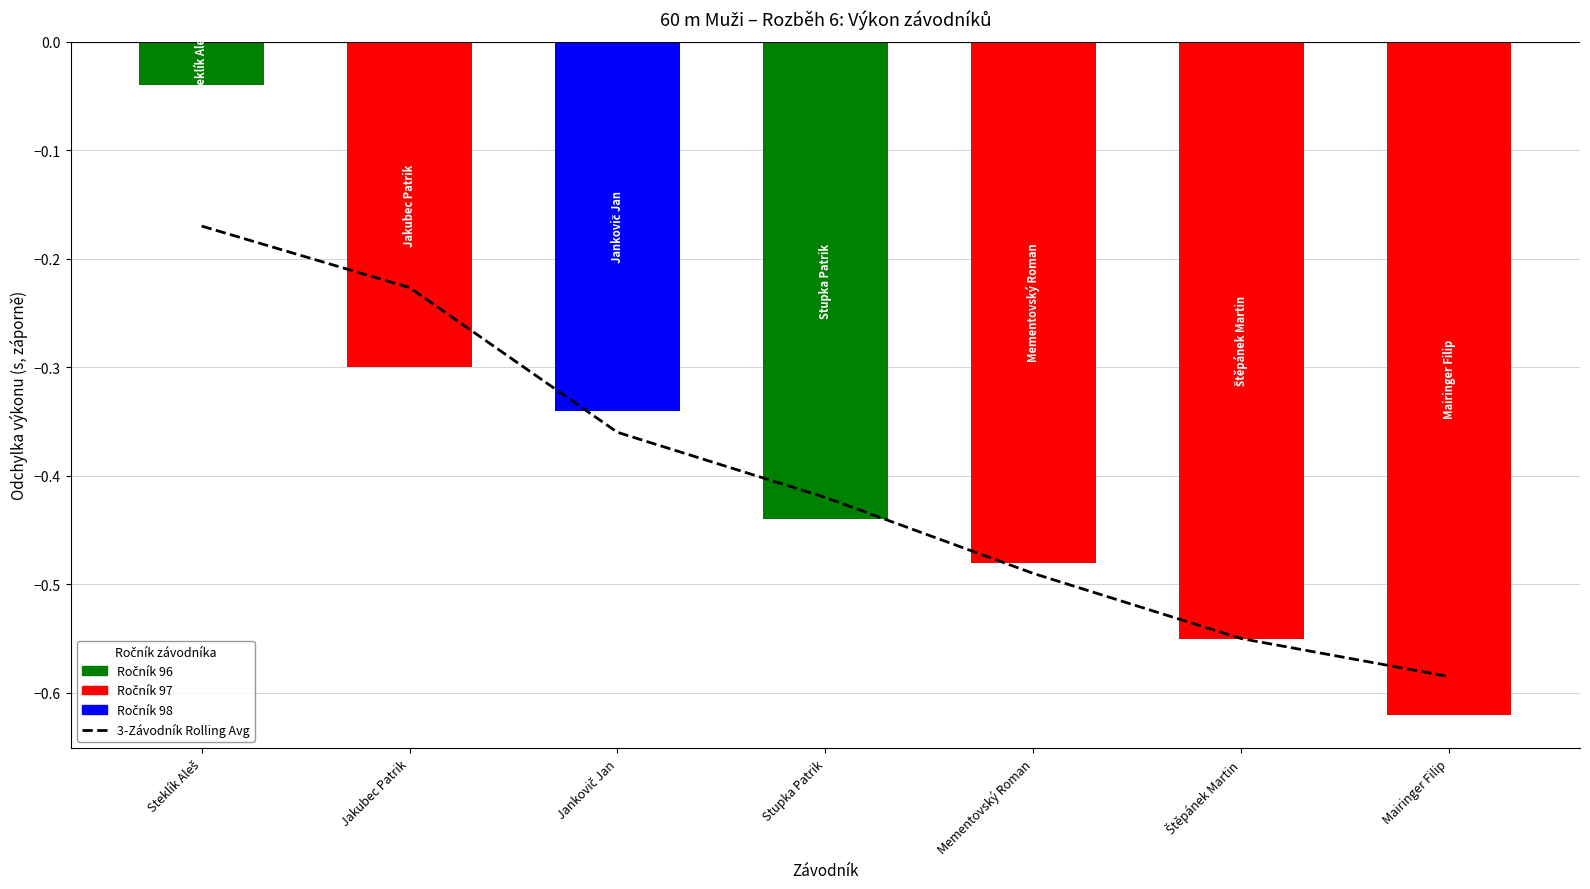

List the labels in order of value, smallest first.

Mairinger Filip, Štěpánek Martin, Mementovský Roman, Stupka Patrik, Jankovič Jan, Jakubec Patrik, Steklík Aleš